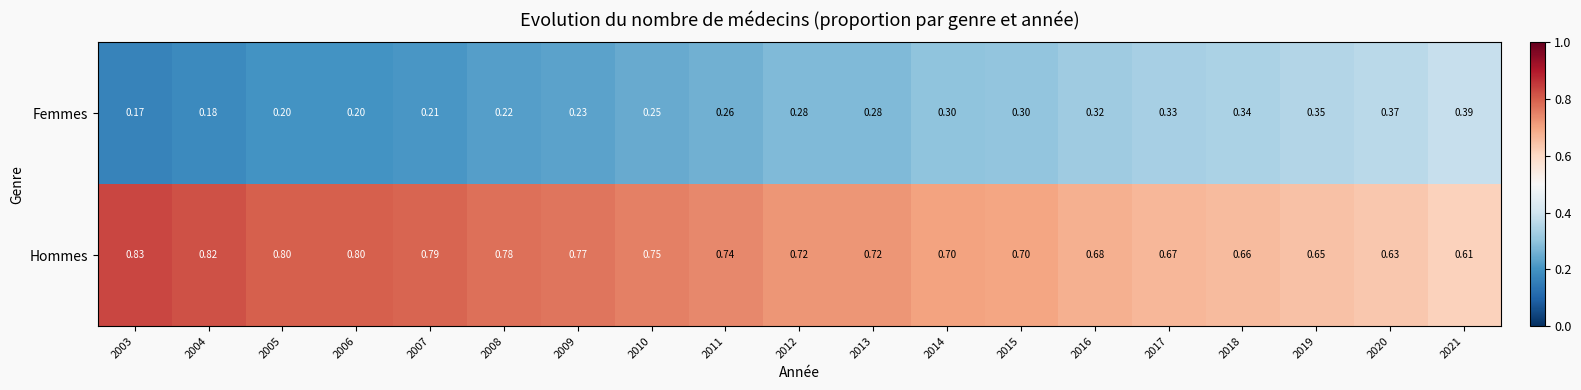

List the series in order of their peak value, lowest first.

Femmes, Hommes